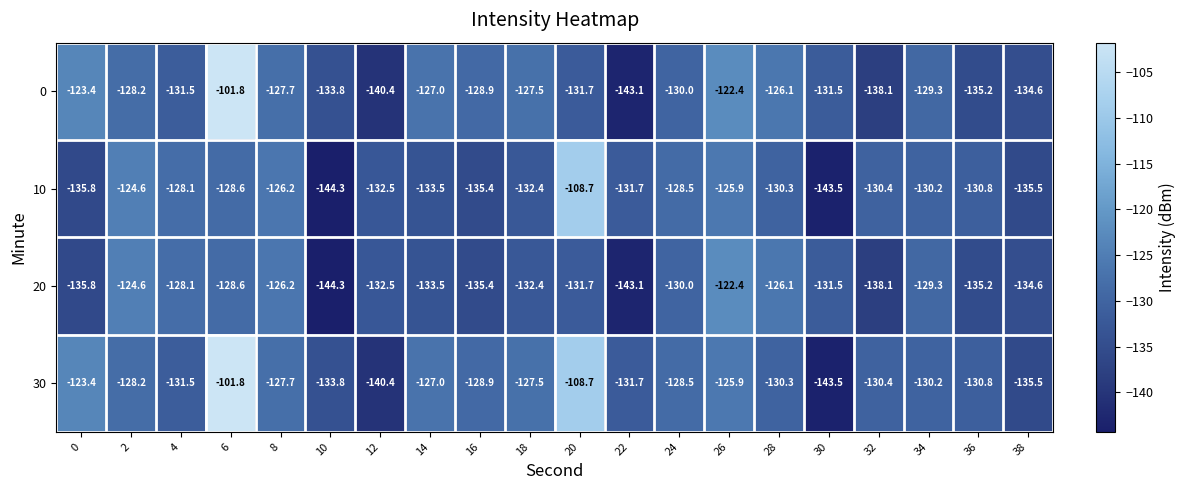

How many data points does each series have?

20